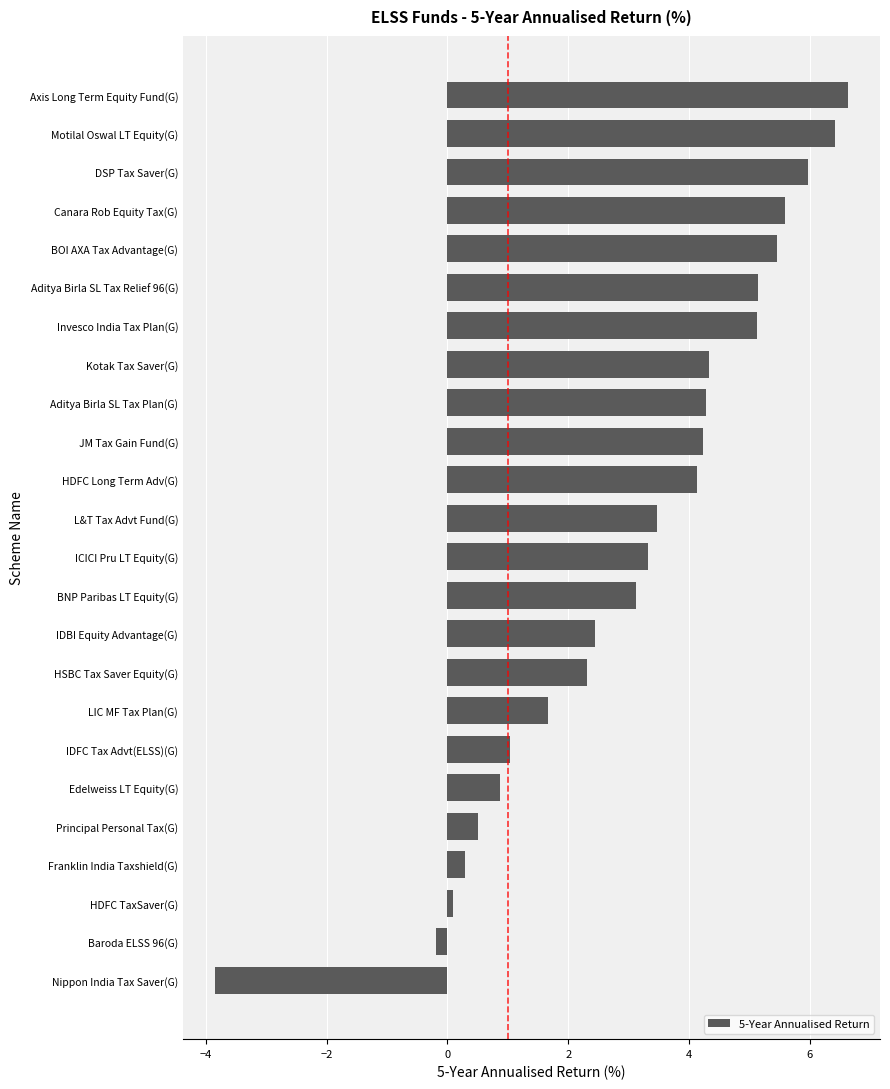

What value does the data have at Kotak Tax Saver(G)?

4.3